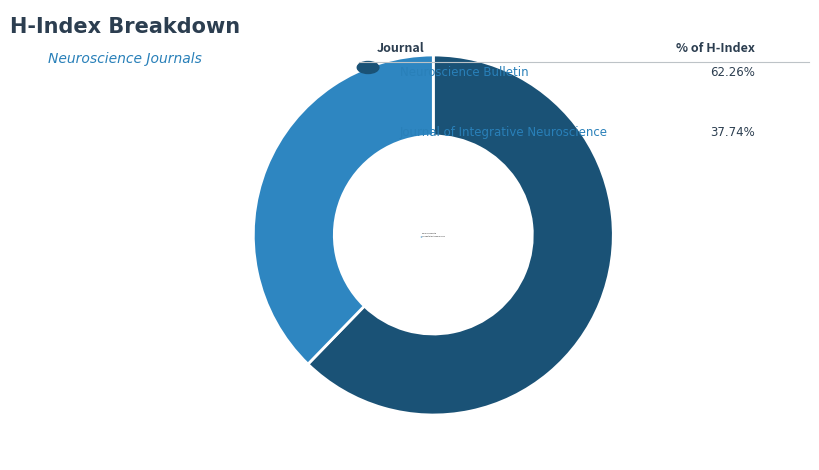

Count the number of slices in the pie.

2